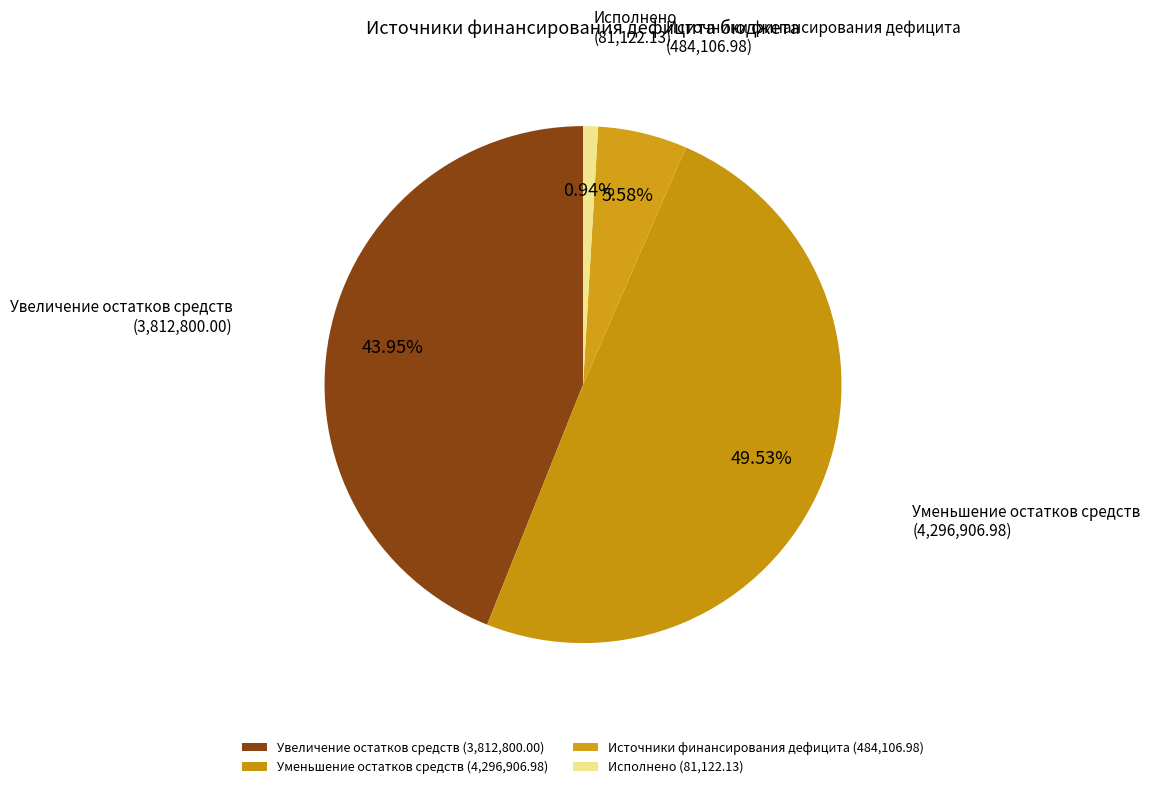

Rank the categories by value from highest to lowest.

Уменьшение остатков средств, Увеличение остатков средств, Источники финансирования дефицита, Исполнено